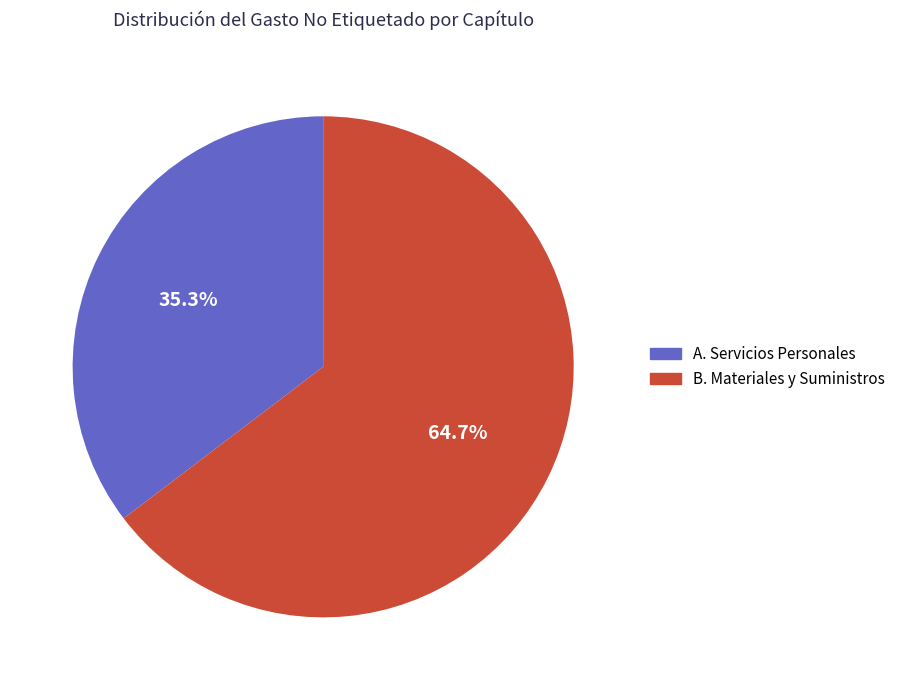

Is there a majority slice in this chart?

Yes